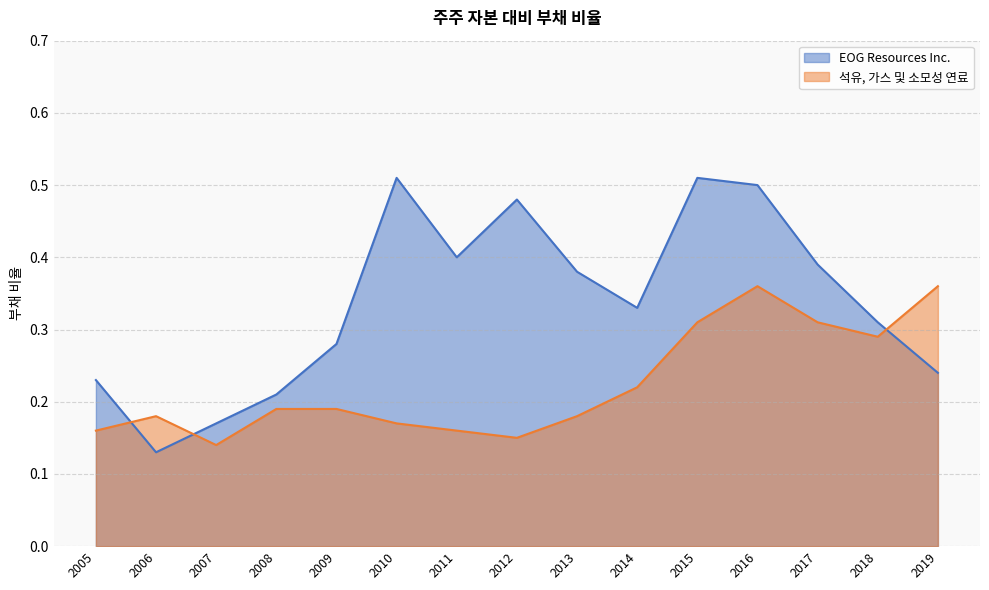

Is it true that 석유, 가스 및 소모성 연료 equals 0.2 at 2013?

True